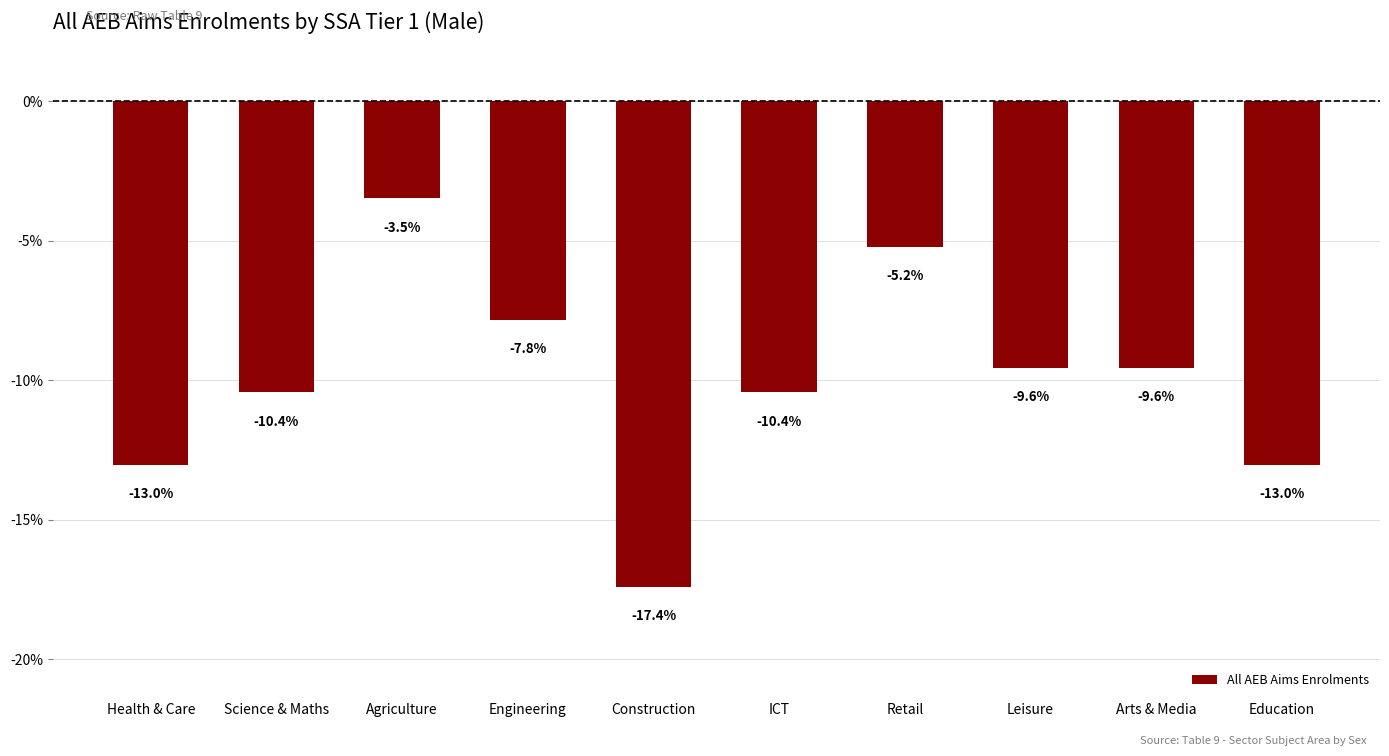

What position from the left is Retail?

7